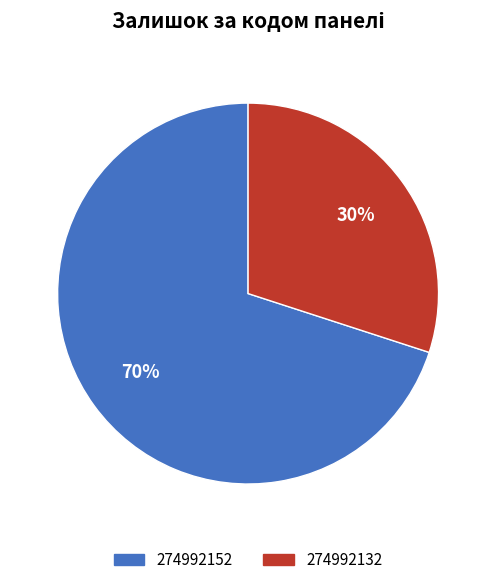

Which slice is the largest?

274992152